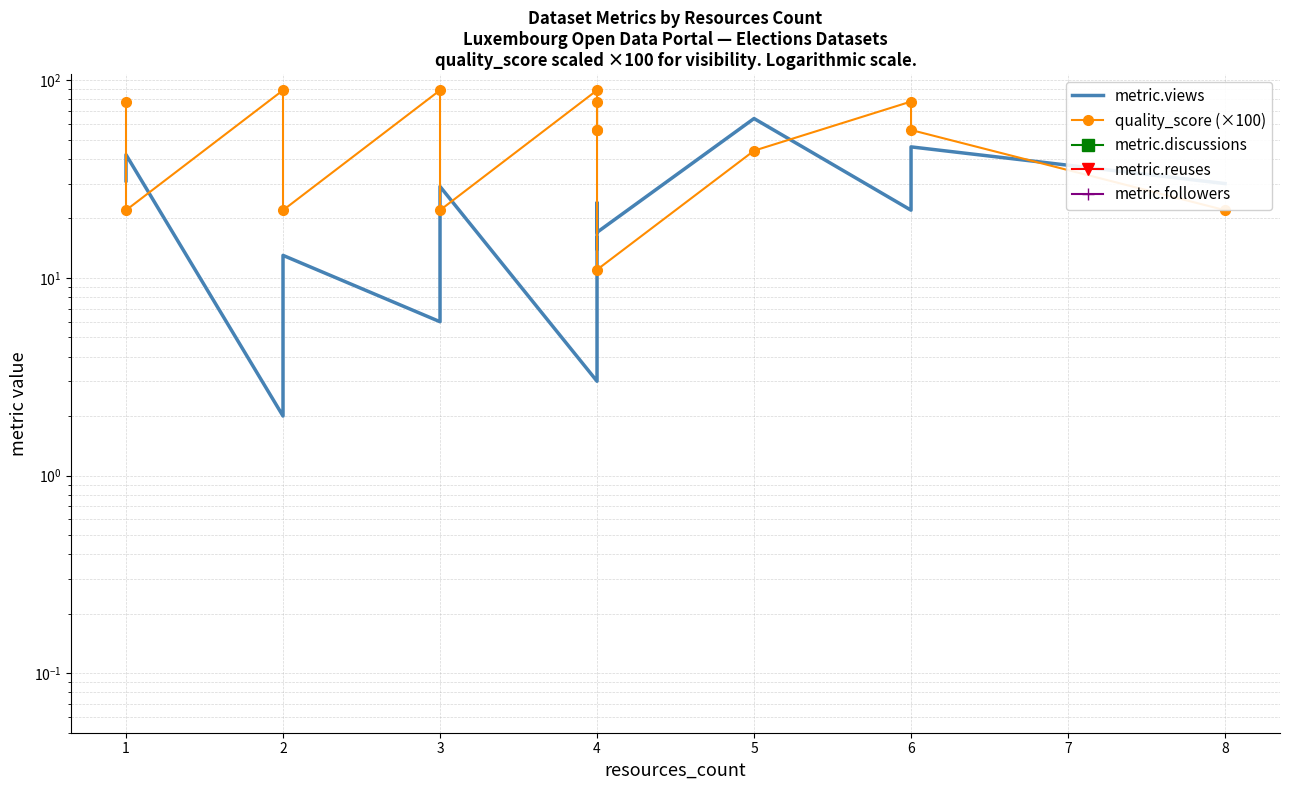

Which category has the highest value in the quality_score (×100) series?

2